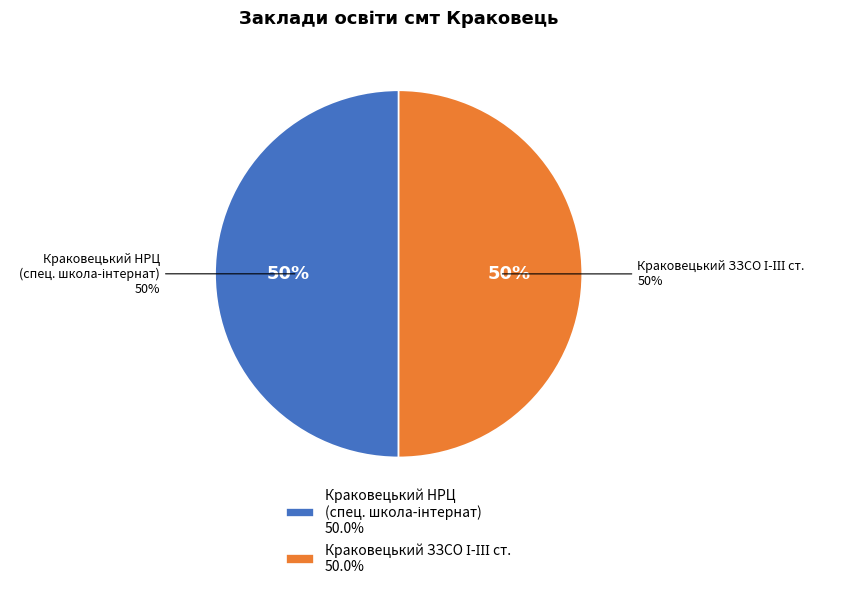

What percentage do Краковецький заклад загальної середньої освіти І-ІІІ ступенів and Комунальний заклад Львівської обласної ради (спеціальна школа-інтернат) together represent?

100.0%